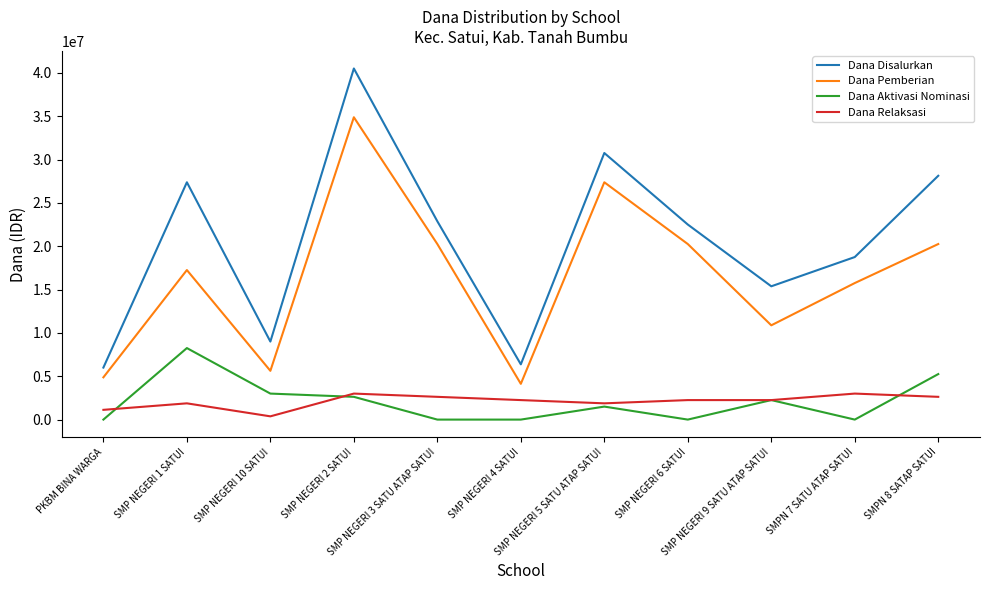

Which series has the widest spread of values?

Dana Disalurkan